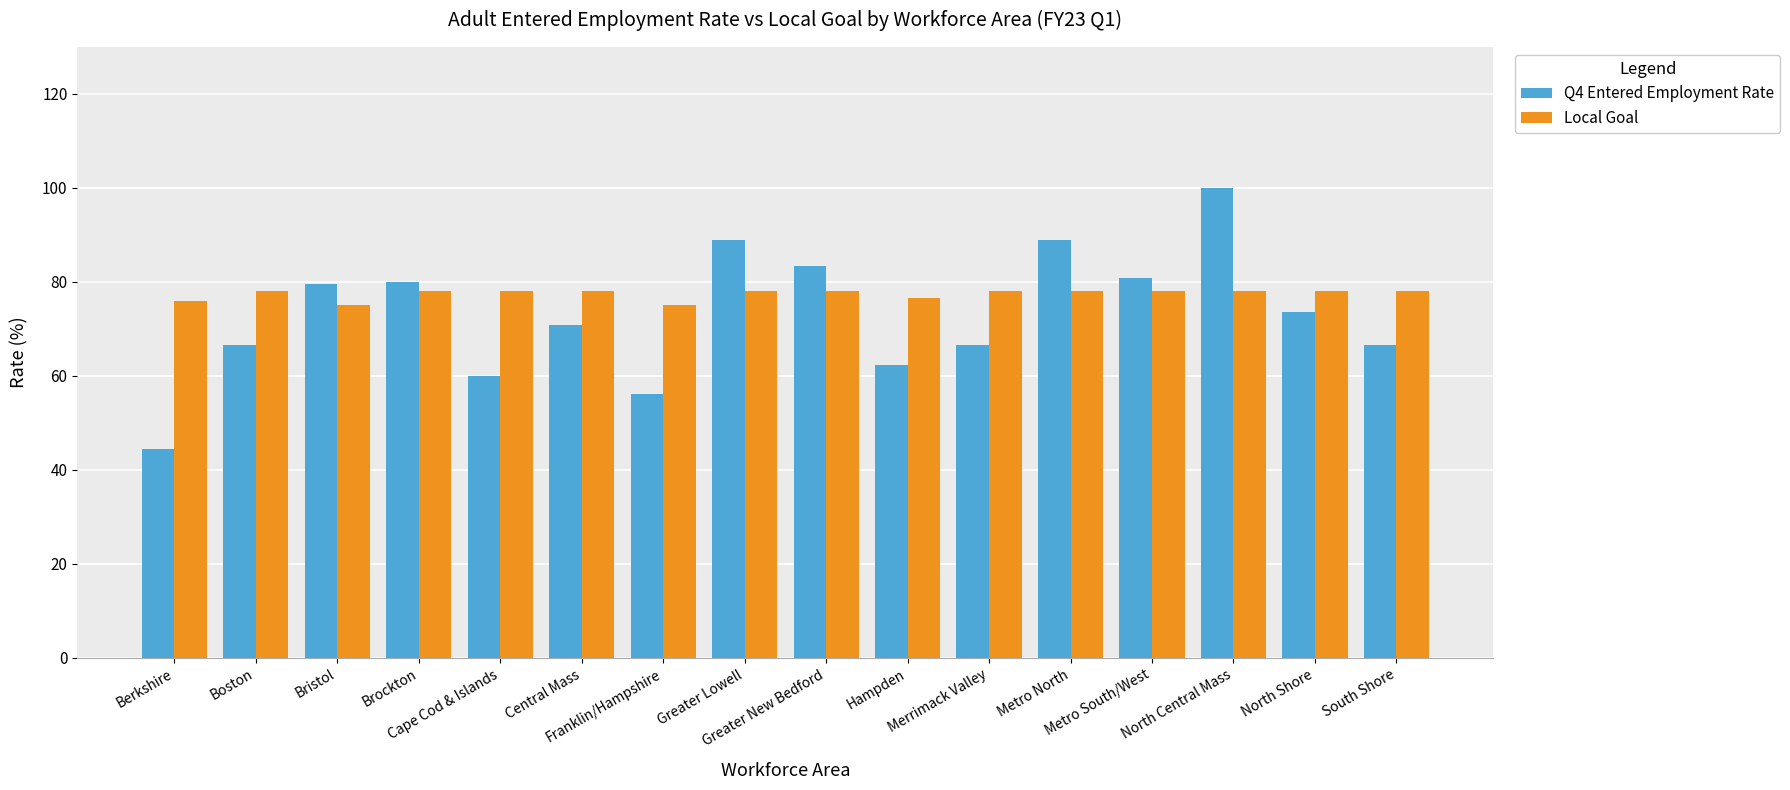

How many Local Goal values are between 78 and 79?

12